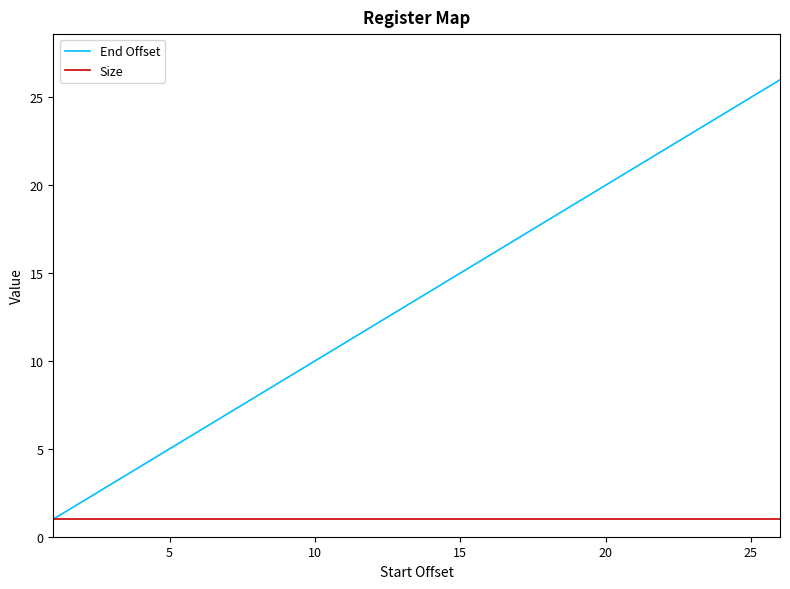

Which series has the largest total across all categories?

End Offset